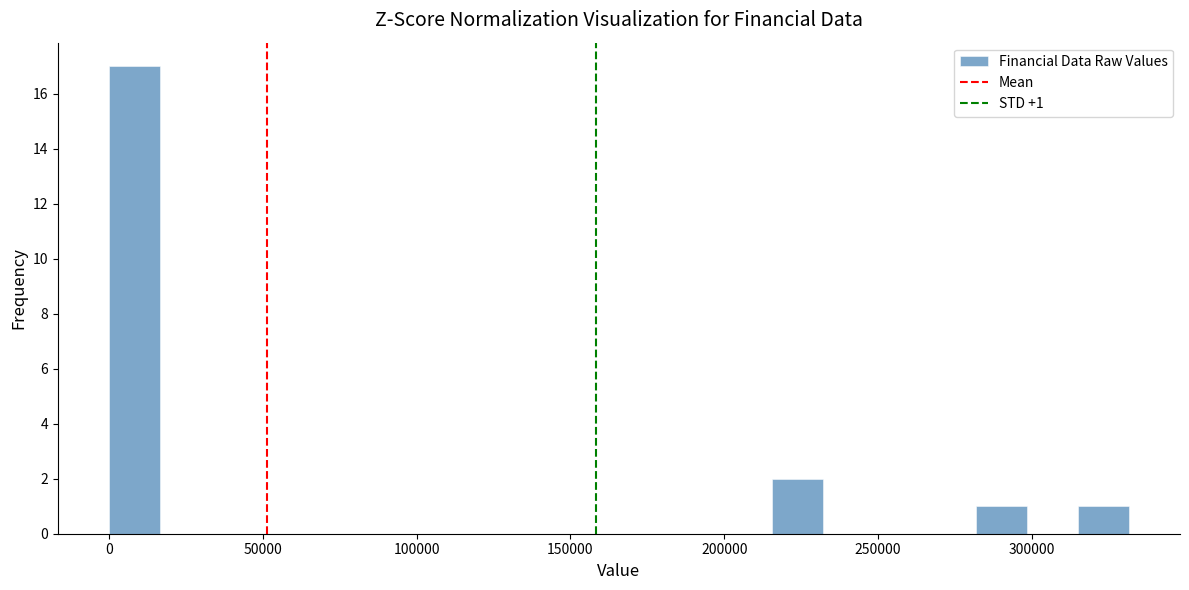

Read against the x-axis, roughly where is the centre of the tallest bar?

10000